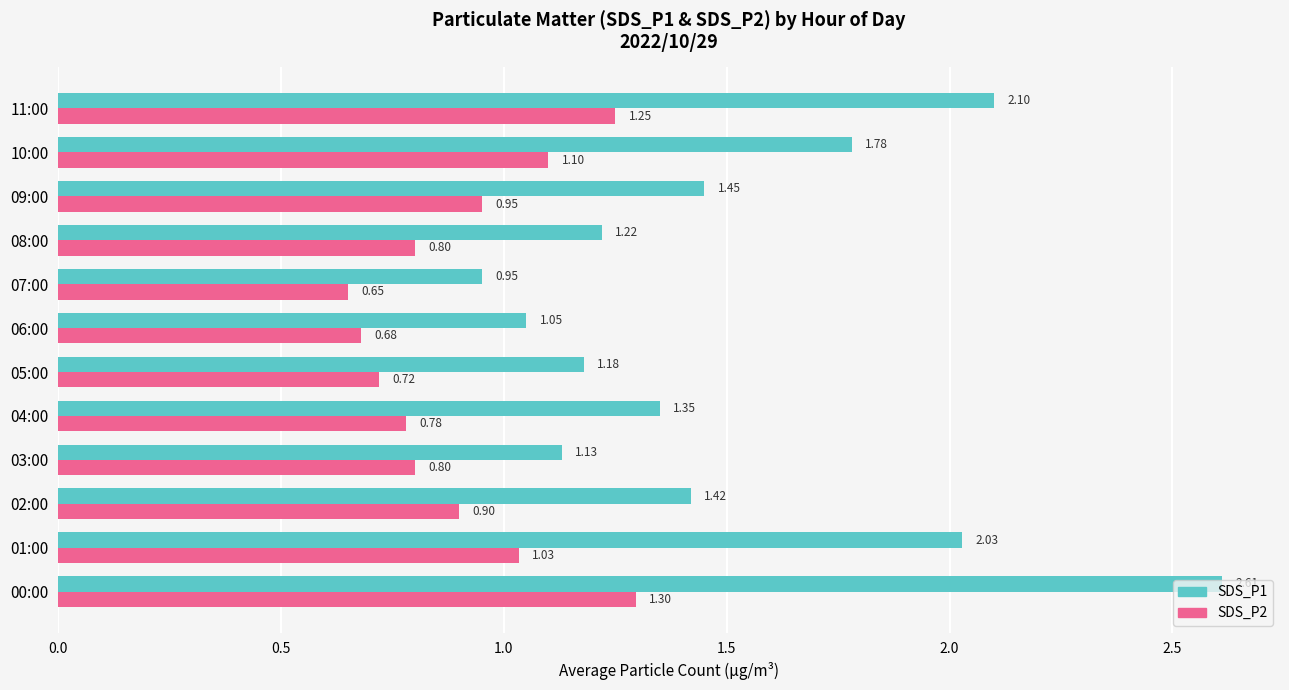

How many values in the SDS_P1 series exceed 1?

11